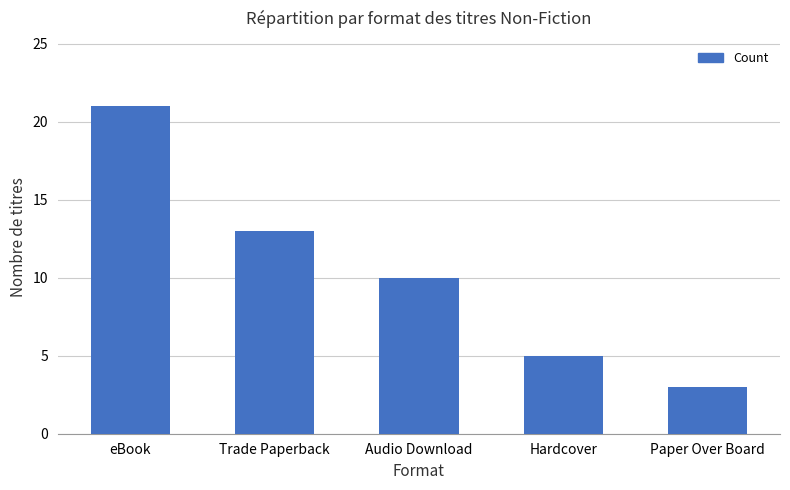

Between Paper Over Board and Audio Download, which is larger?

Audio Download